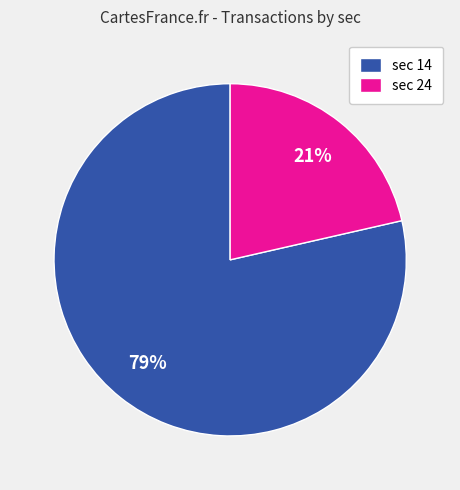

To the nearest percent, what portion does sec 14 represent?

79%